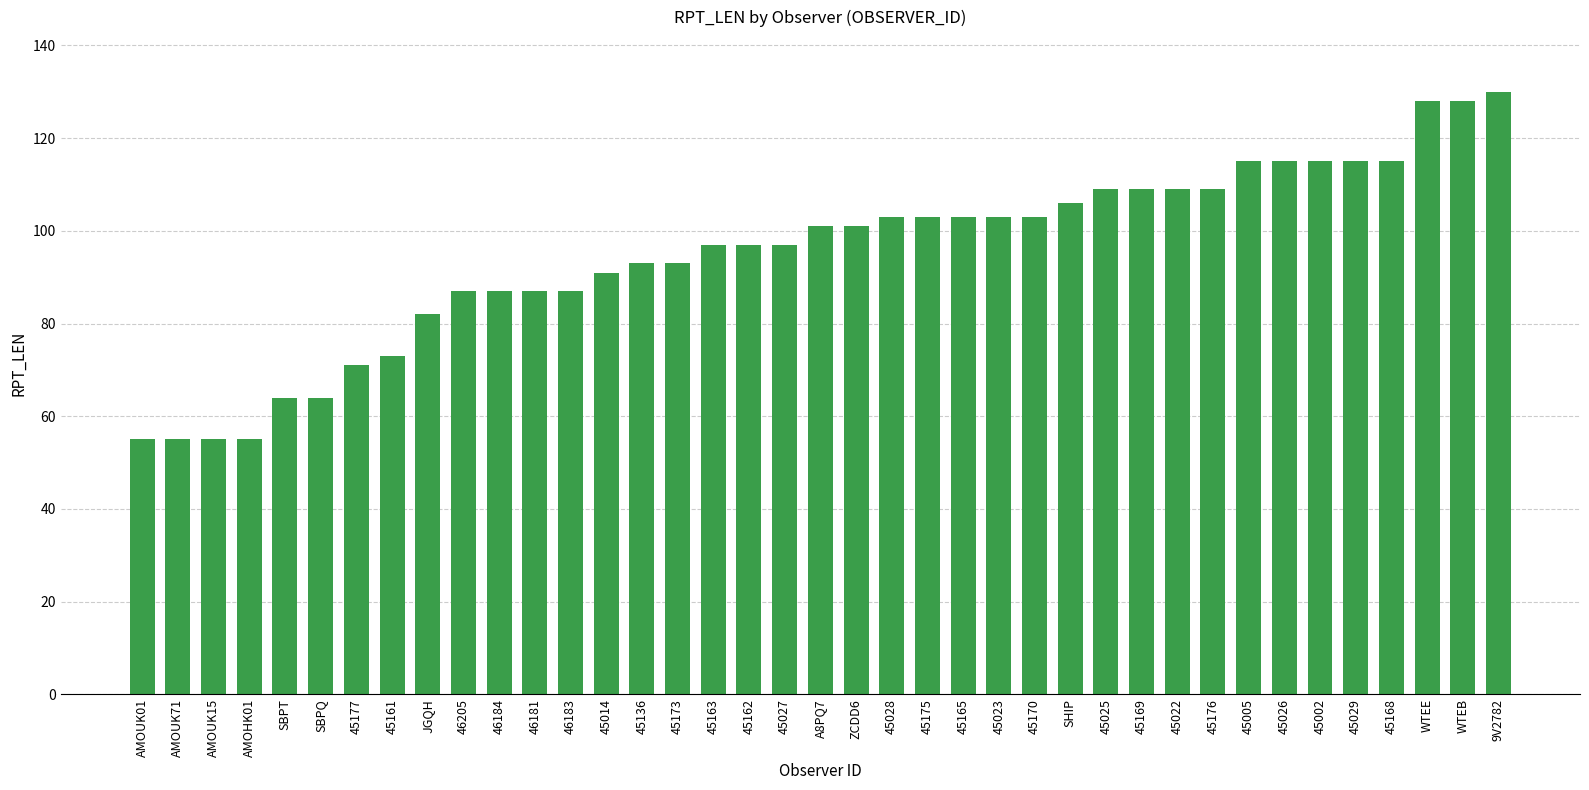

Reading left to right, list all the values displayed in this chart.

55	55	55	55	64	64	71	73	82	87	87	87	87	91	93	93	97	97	97	101	101	103	103	103	103	103	106	109	109	109	109	115	115	115	115	115	128	128	130